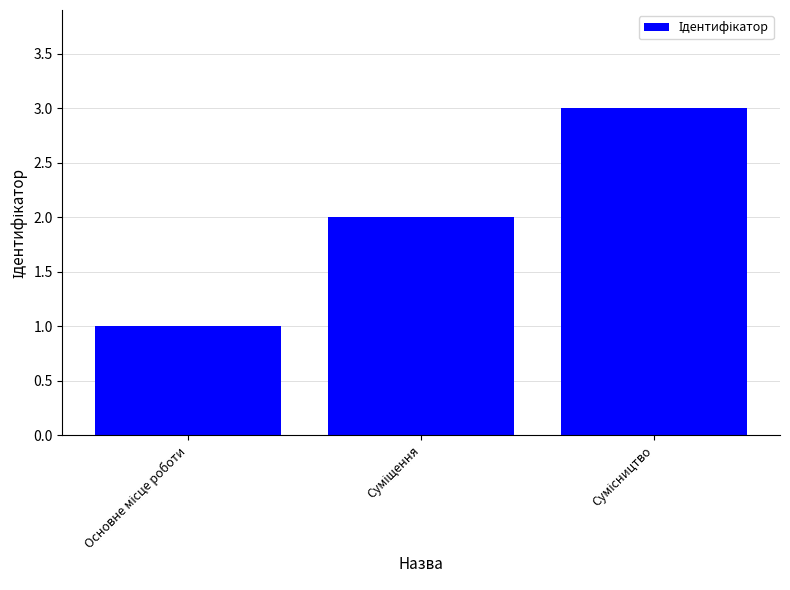

What is the smallest value displayed?

1